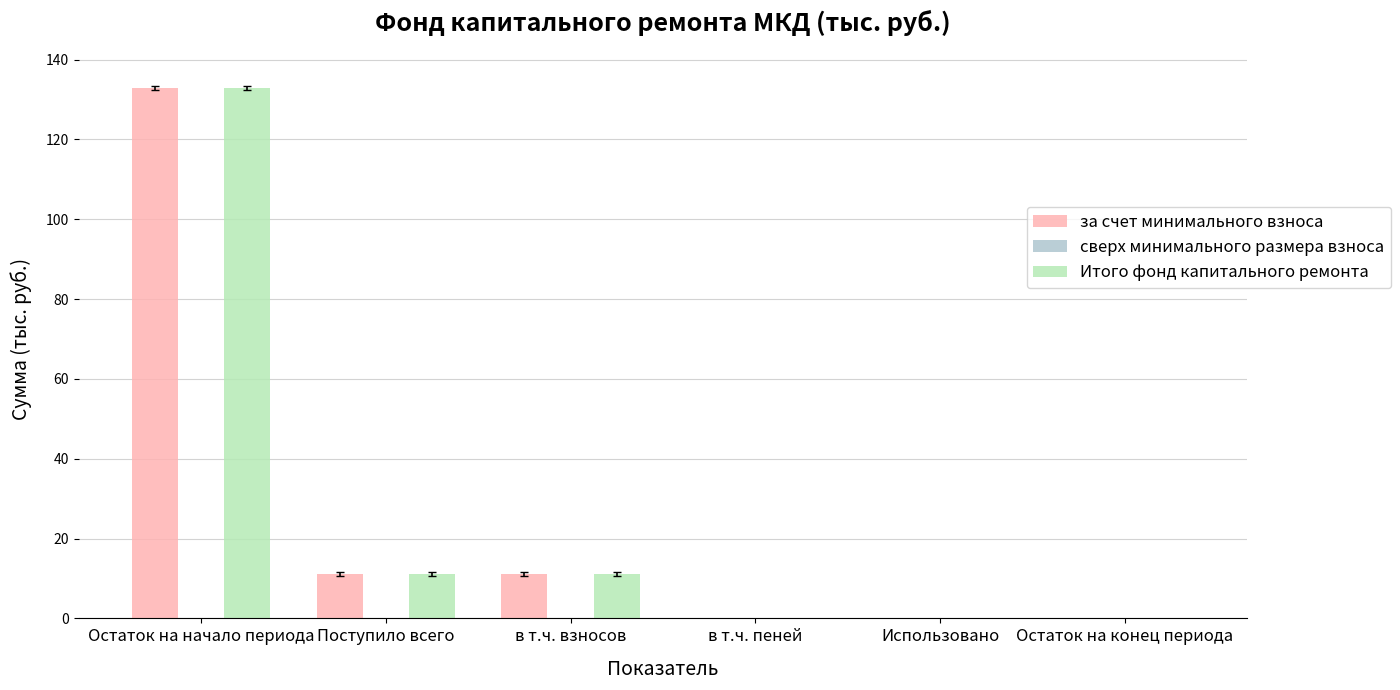

What is the sum of all за счет минимального взноса values?

155.2